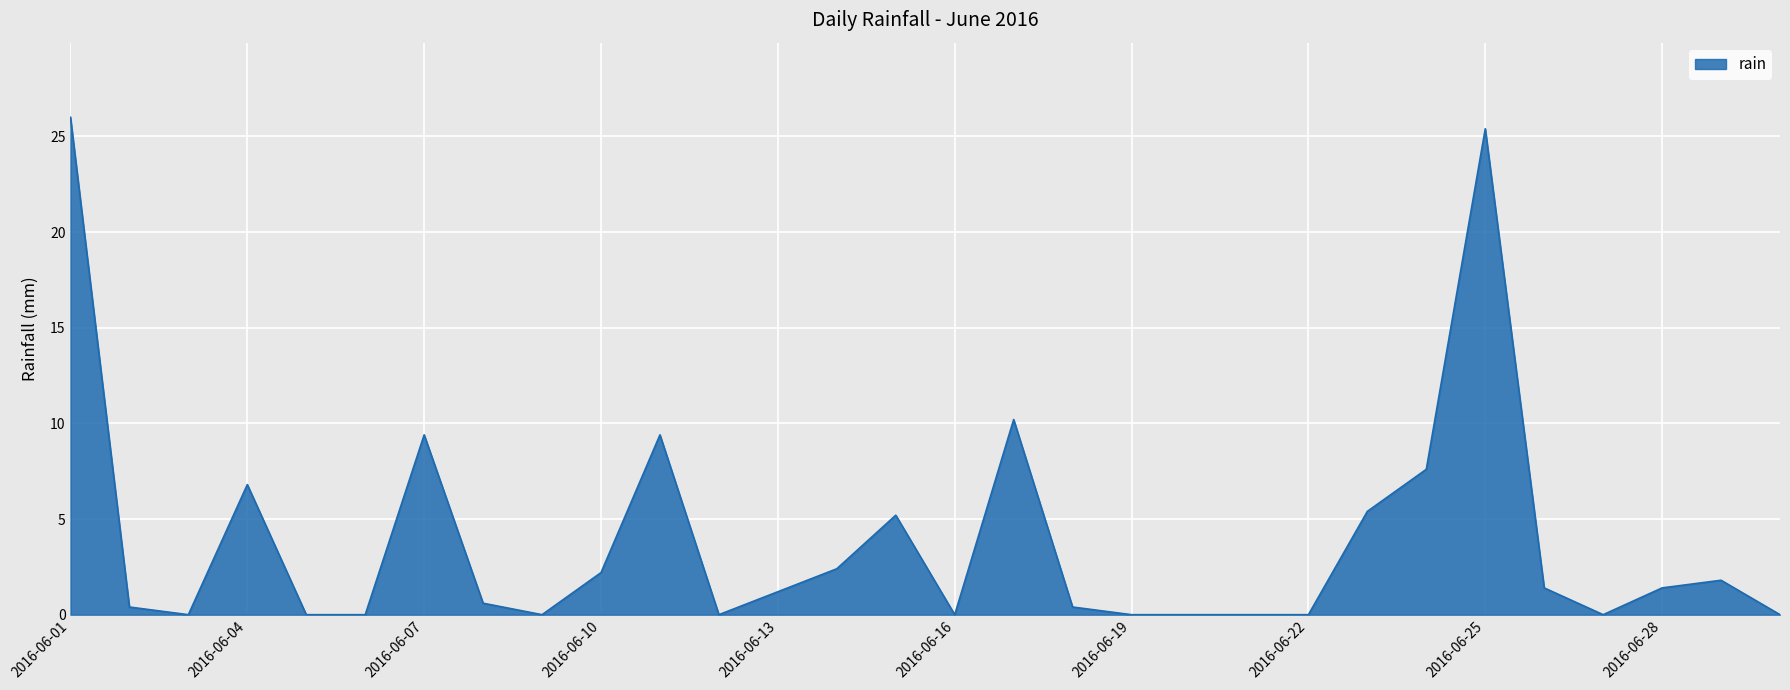

What is the greatest value displayed?

26.0